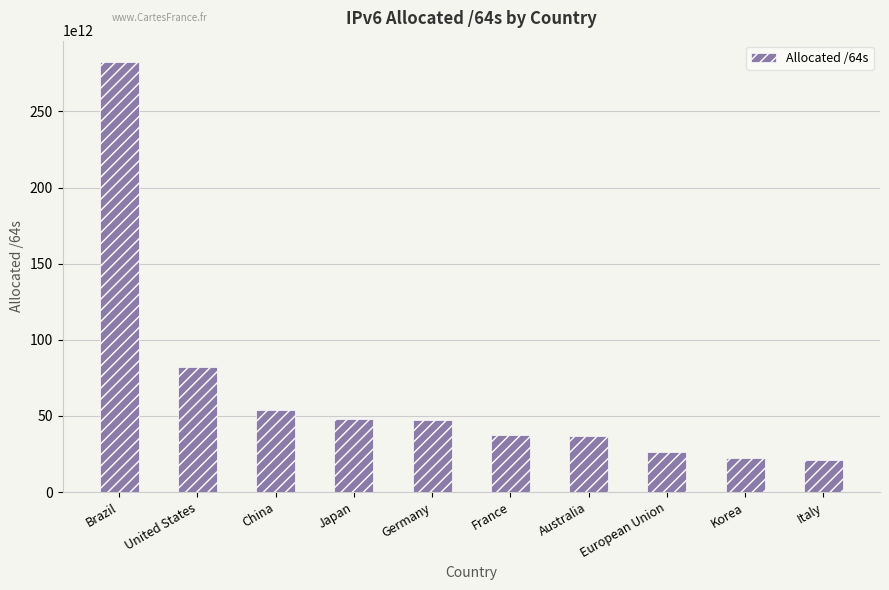

Where is the data nearest to the value 151681065320448?

United States